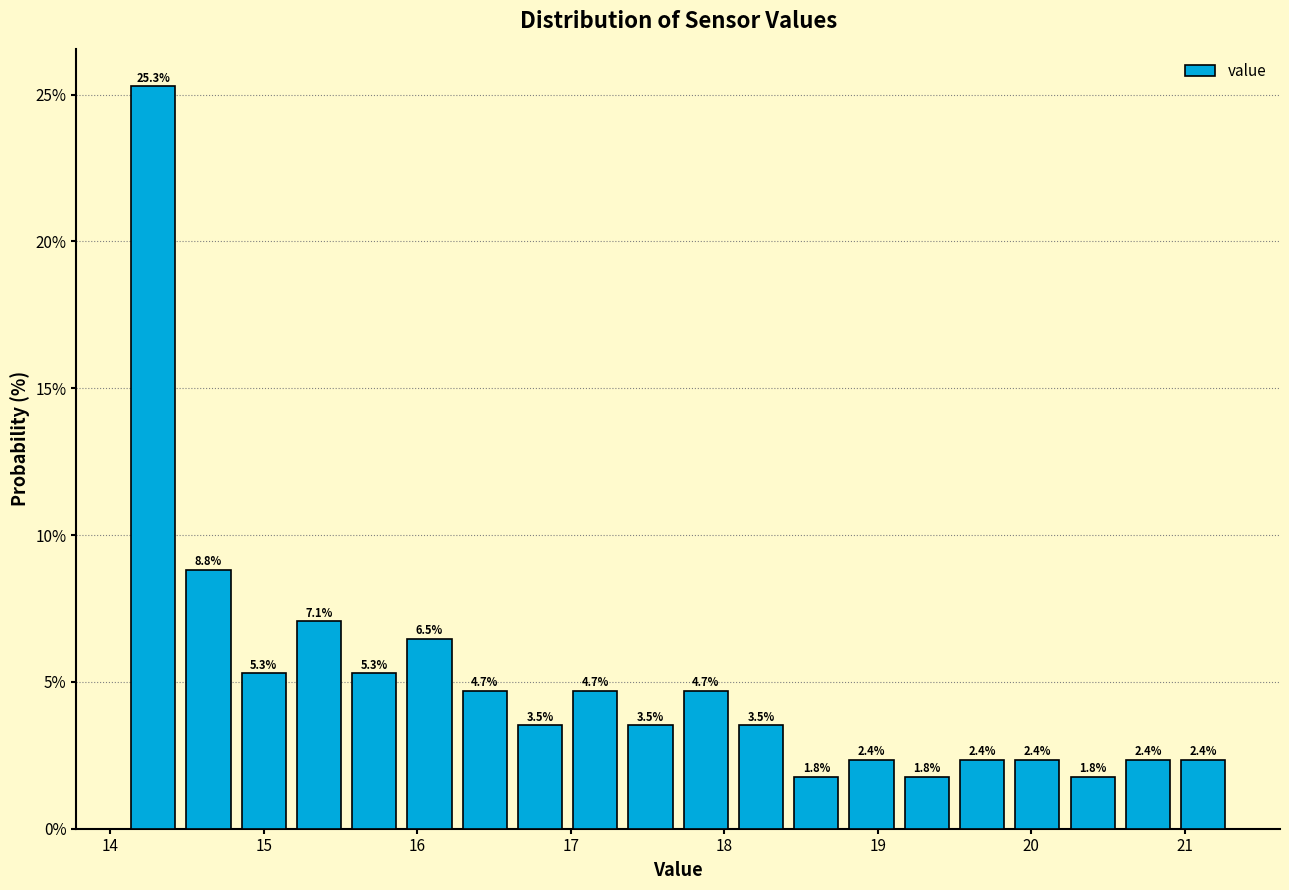

Around what value on the x-axis is the tallest bar? Give the approximate position of its centre, as read against the axis.

14.3